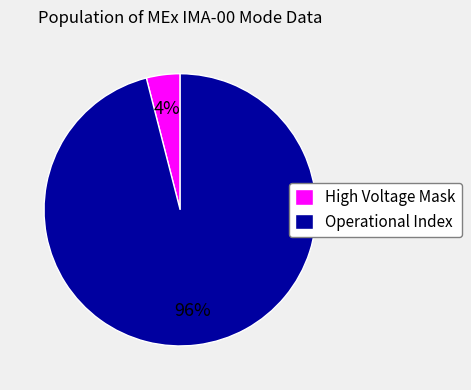

To the nearest percent, what is the combined percentage of High Voltage Mask and Operational Index?

100%